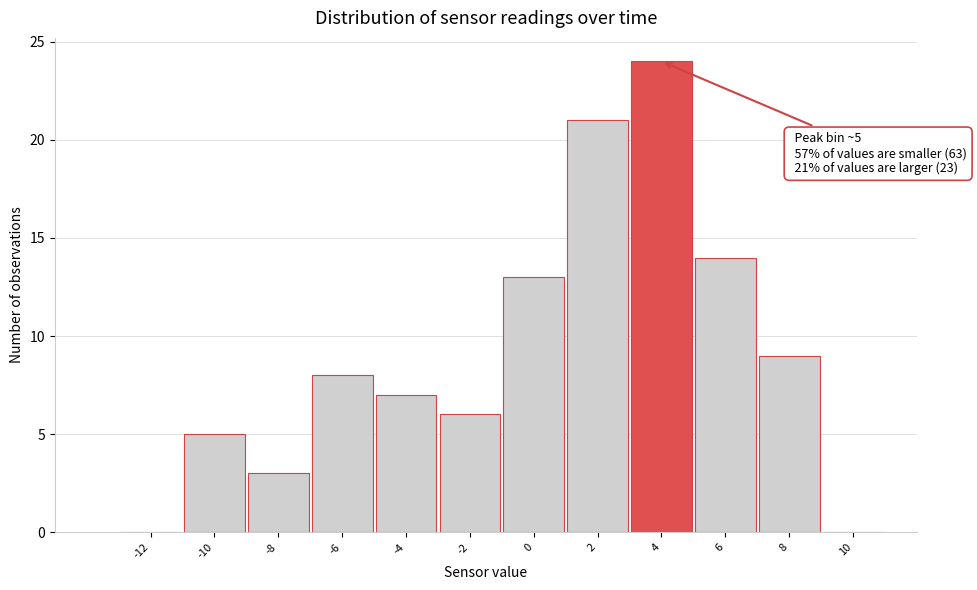

Reading left to right, transcribe all the data shown in this chart.

-12=0	-10=5	-8=3	-6=8	-4=7	-2=6	0=13	2=21	4=24	6=14	8=9	10=0